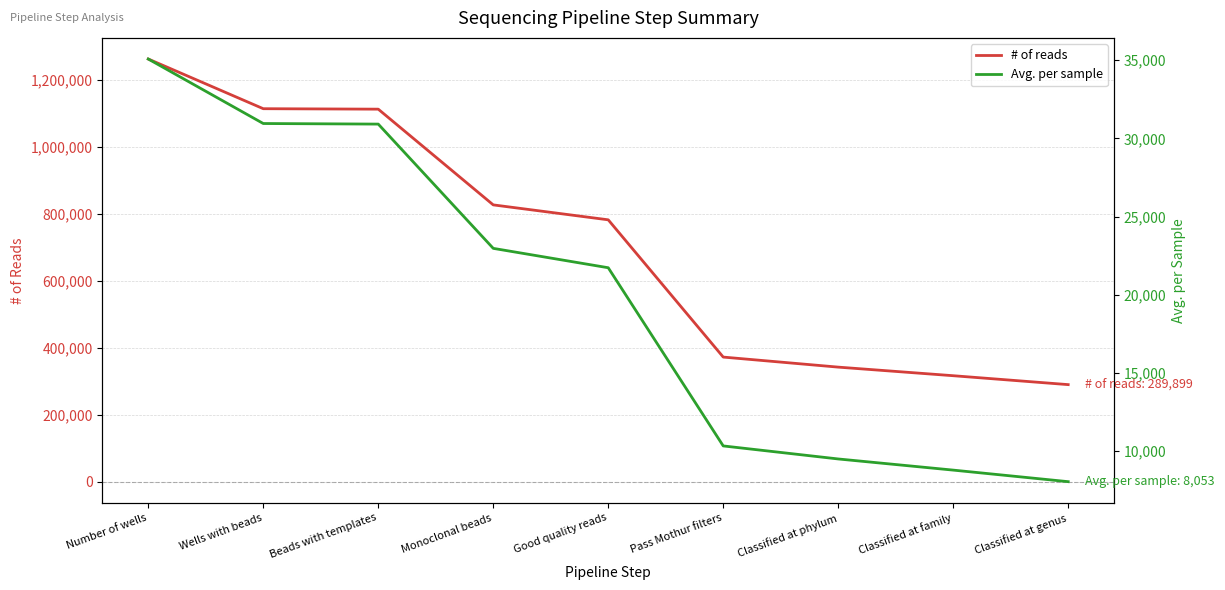

Which category has the highest value in the Avg. per sample series?

Number of wells